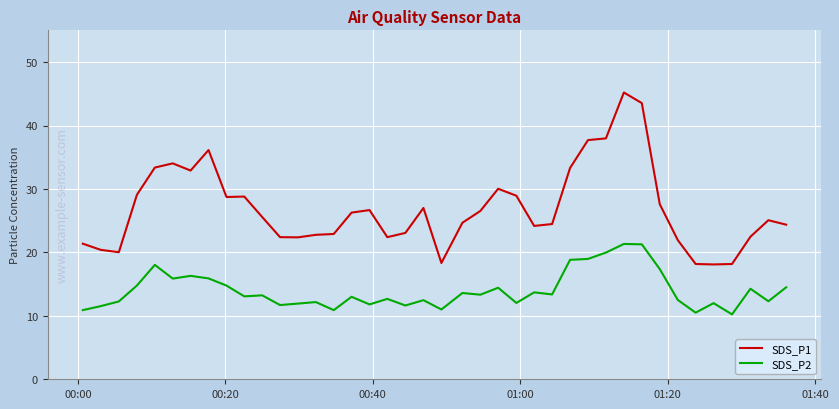

Which series has the largest total across all categories?

SDS_P1